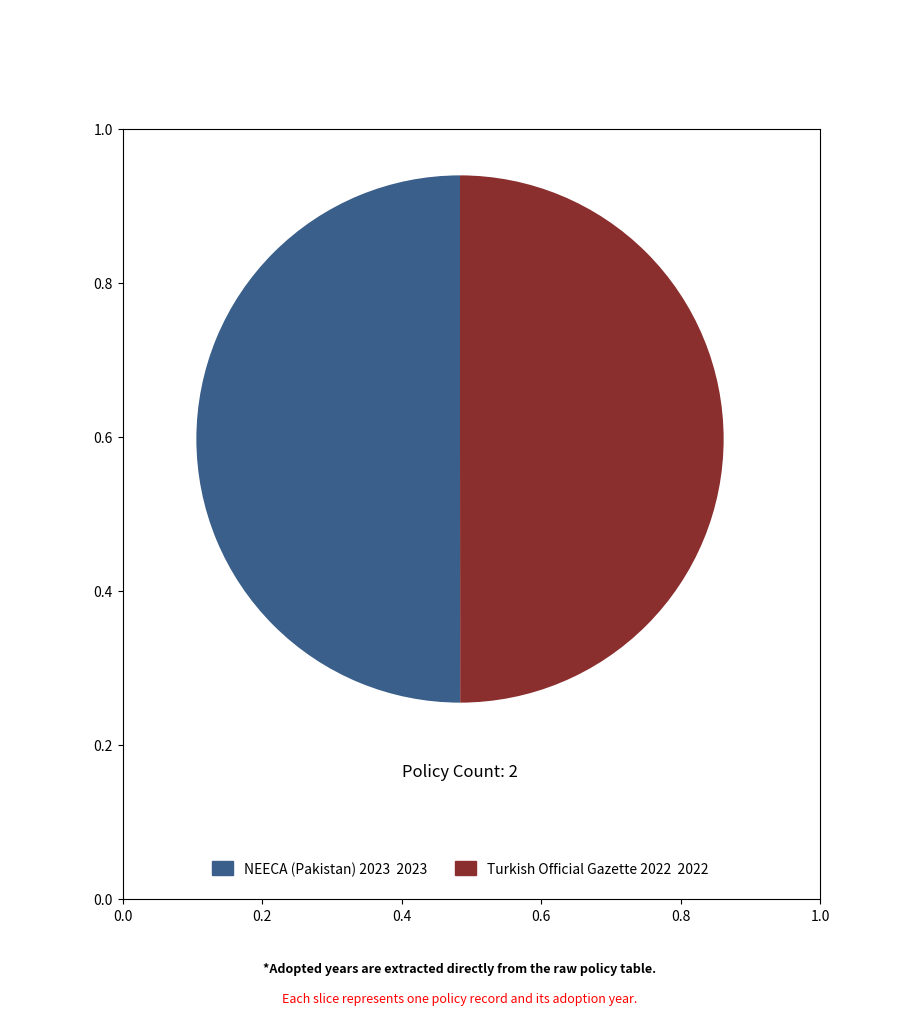

How many segments does this pie chart have?

2